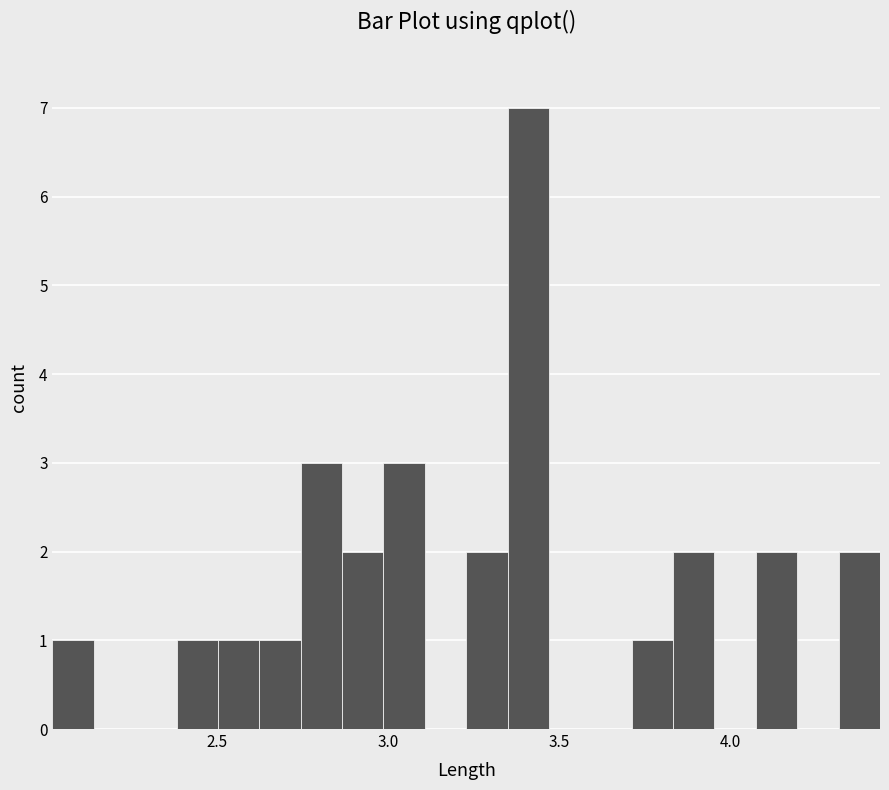

Read against the x-axis, roughly where is the centre of the tallest bar?

3.40